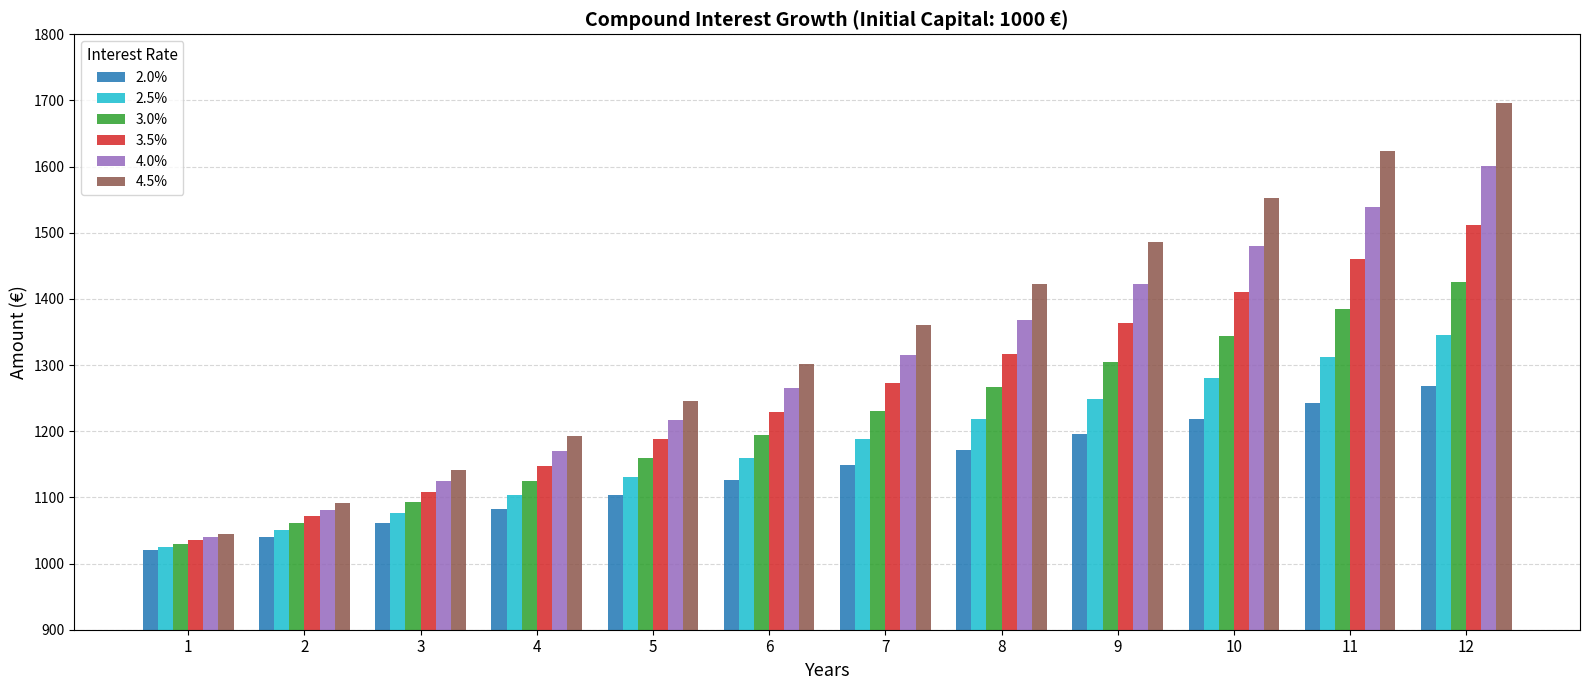

Reading right to left, extract all data points from this chart.

2.0%: 1268.2	1243.4	1219.0	1195.1	1171.7	1148.7	1126.2	1104.1	1082.4	1061.2	1040.4	1020.0
2.5%: 1344.9	1312.1	1280.1	1248.9	1218.4	1188.7	1159.7	1131.4	1103.8	1076.9	1050.6	1025.0
3.0%: 1425.8	1384.2	1343.9	1304.8	1266.8	1229.9	1194.1	1159.3	1125.5	1092.7	1060.9	1030.0
3.5%: 1511.1	1460.0	1410.6	1362.9	1316.8	1272.3	1229.3	1187.7	1147.5	1108.7	1071.2	1035.0
4.0%: 1601.0	1539.5	1480.2	1423.3	1368.6	1315.9	1265.3	1216.7	1169.9	1124.9	1081.6	1040.0
4.5%: 1695.9	1622.9	1553.0	1486.1	1422.1	1360.9	1302.3	1246.2	1192.5	1141.2	1092.0	1045.0